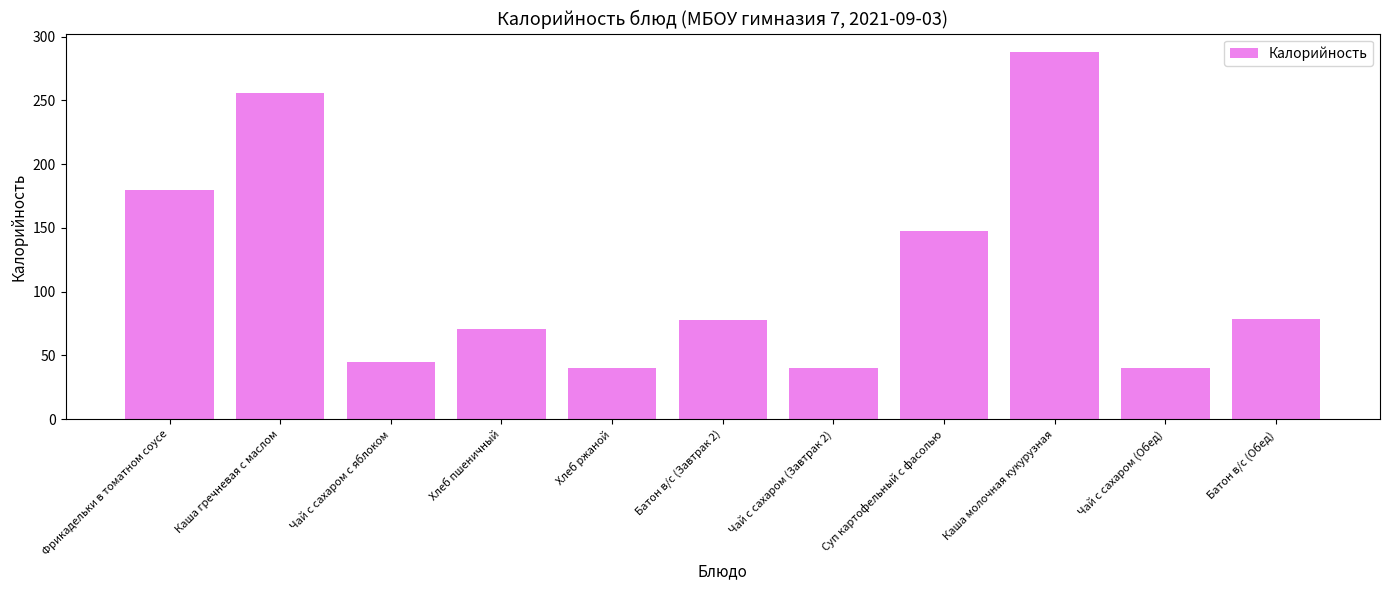

What position from the left is Чай с сахаром (Обед)?

10